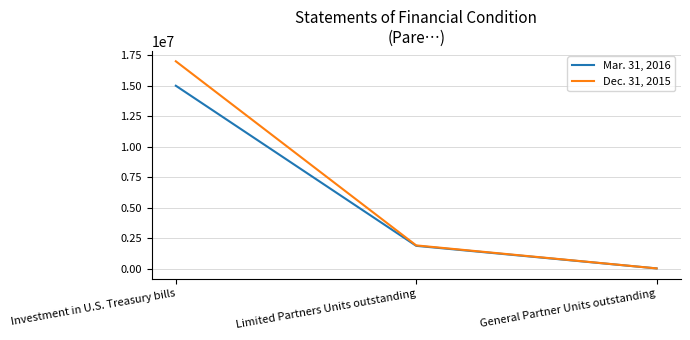

The Dec. 31, 2015 series shows 683469.1 at Limited Partners Units outstanding. True or false?

False